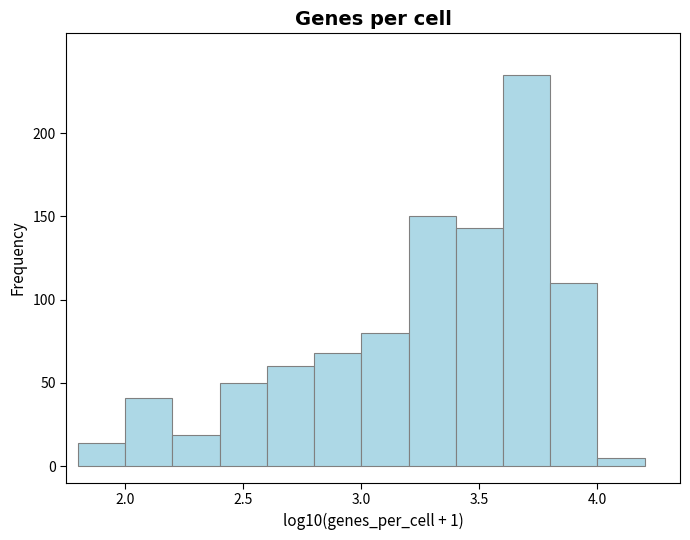

What is the height of the bar covering 3.6 to 3.8 on the x-axis? The values are not printed on the chart, so give them approximately, as read against the axis.

235